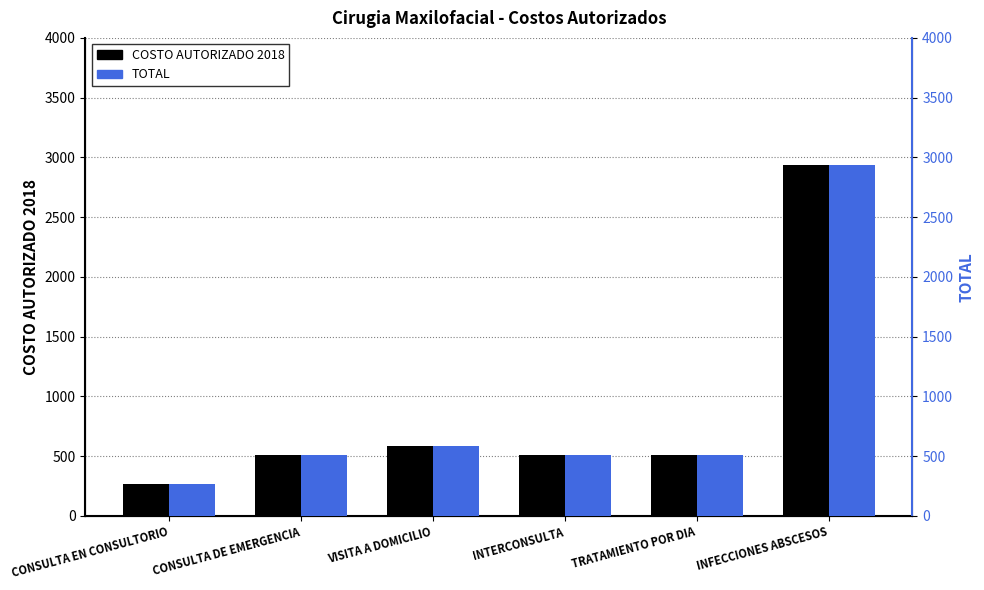

What is the smallest value displayed?

266.4